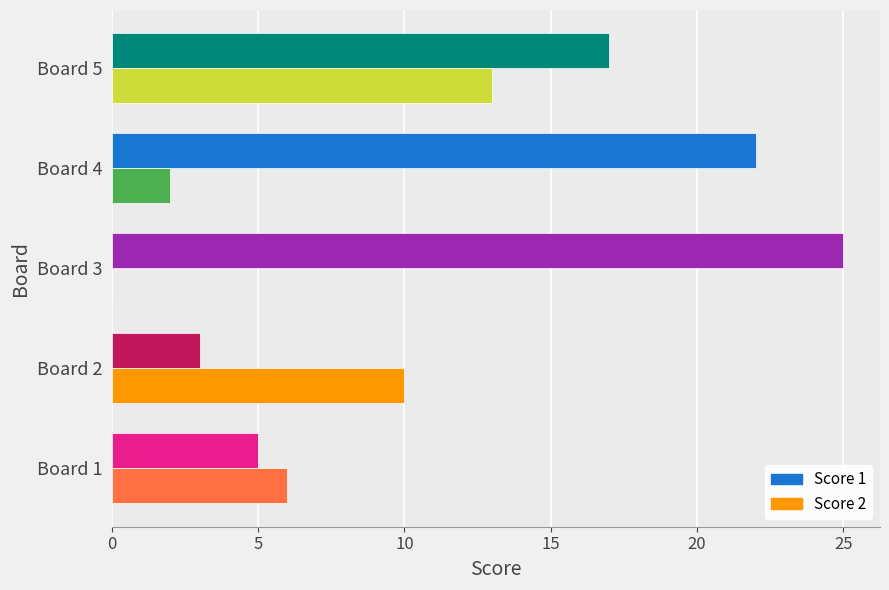

Which series has the largest total across all categories?

Score 1